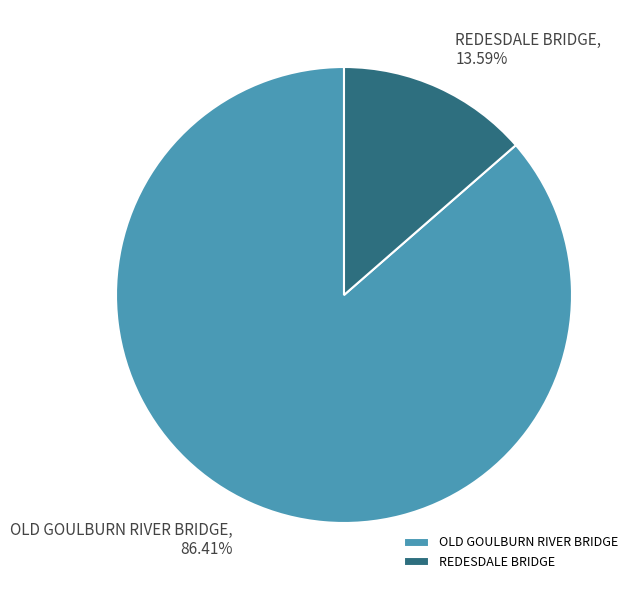

To the nearest percent, what percentage of the pie is OLD GOULBURN RIVER BRIDGE?

86%